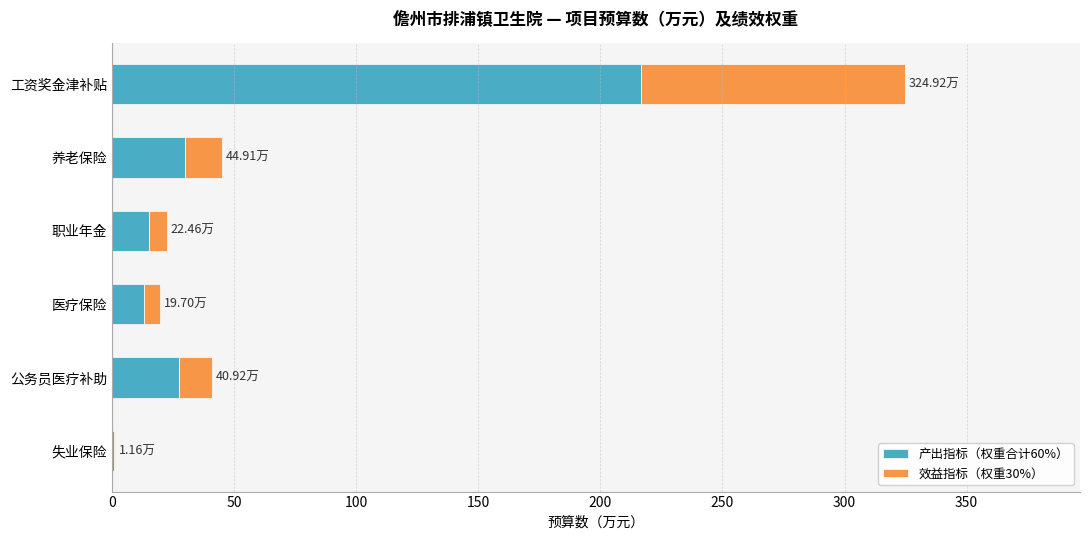

Which category has the highest value in the 产出指标（权重合计60%） series?

工资奖金津补贴